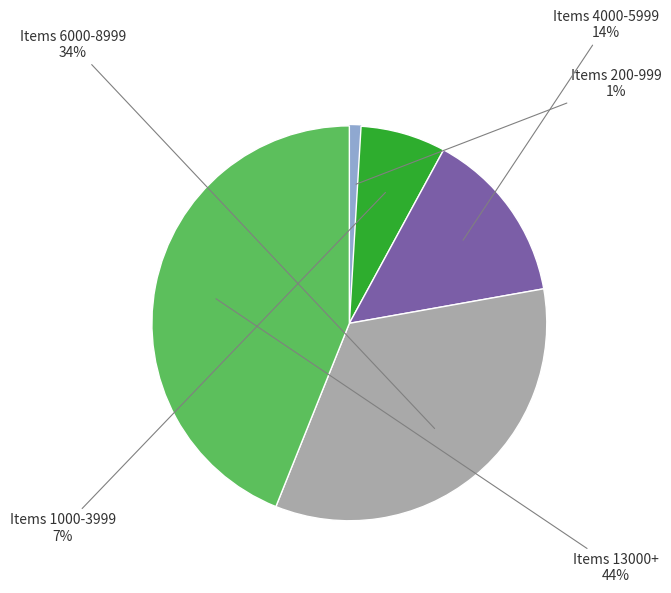

To the nearest percent, what is the difference between the largest and smallest slice percentages?

43%